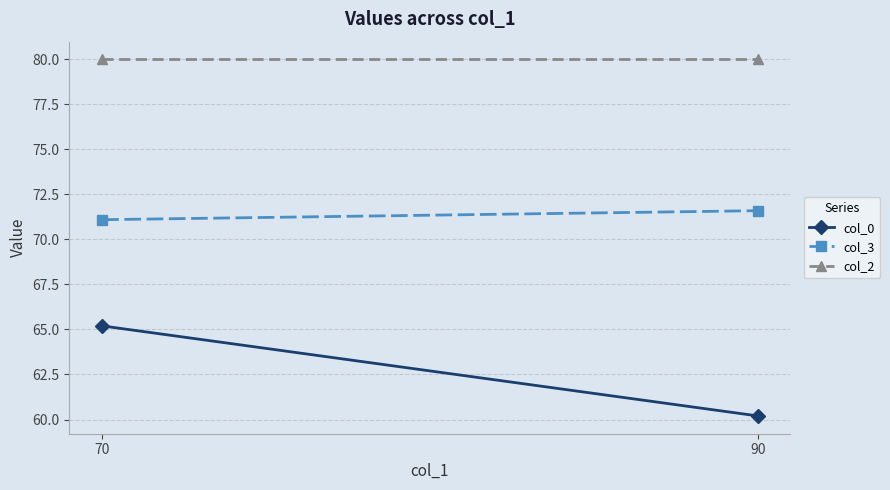

How many lines are shown in the chart?

3